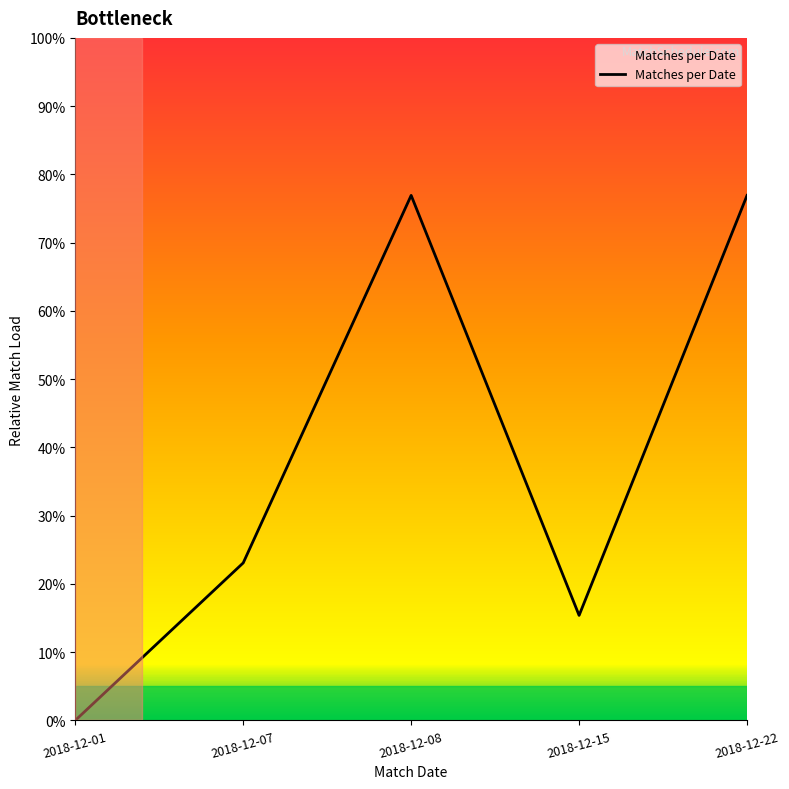

At which label does the data first exceed 23?

2018-12-07